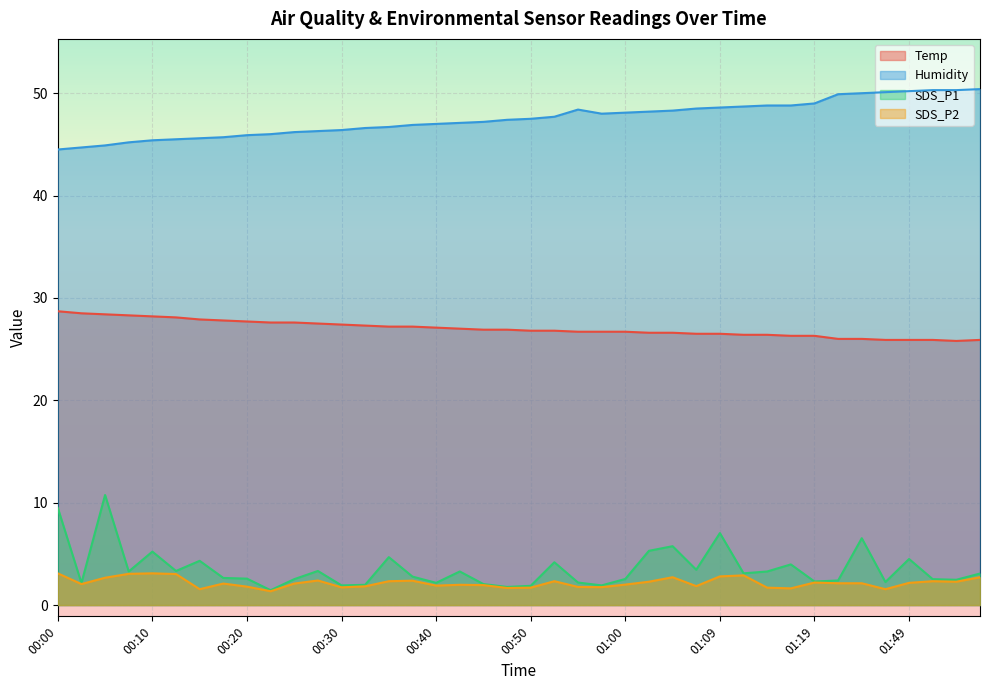

Between 00:05 and 01:42, which series saw the biggest shift?

SDS_P1